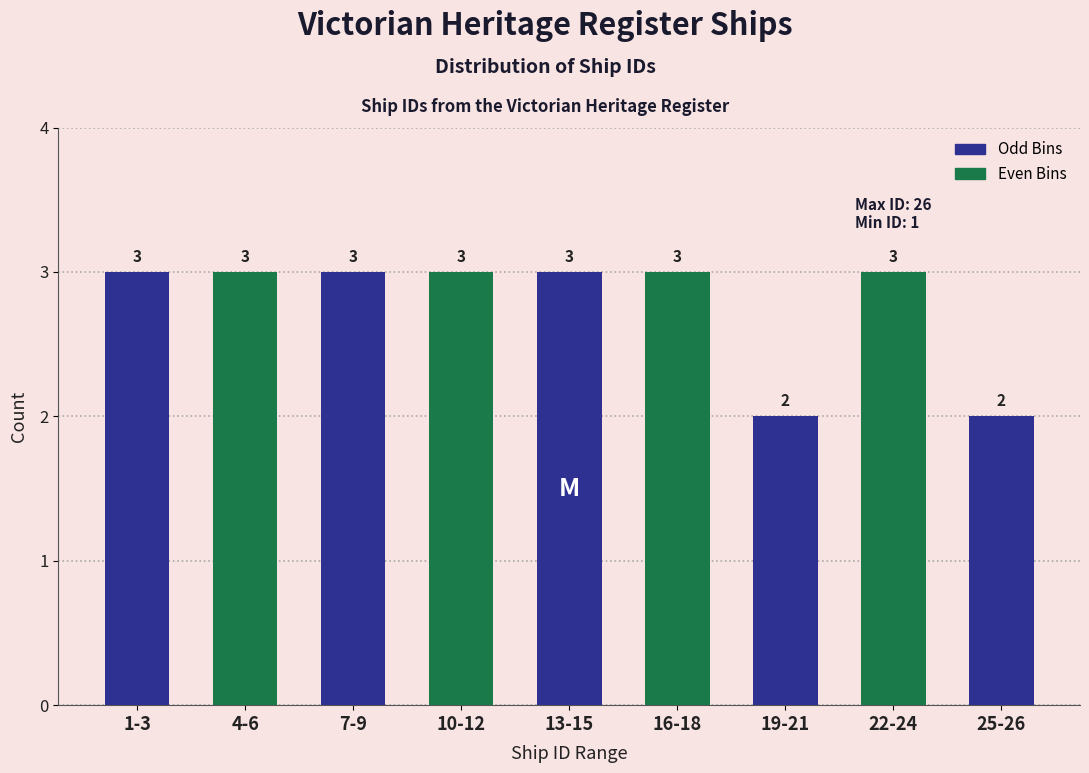

Reading left to right, transcribe all the data shown in this chart.

1-3=3	4-6=3	7-9=3	10-12=3	13-15=3	16-18=3	19-21=2	22-24=3	25-26=2